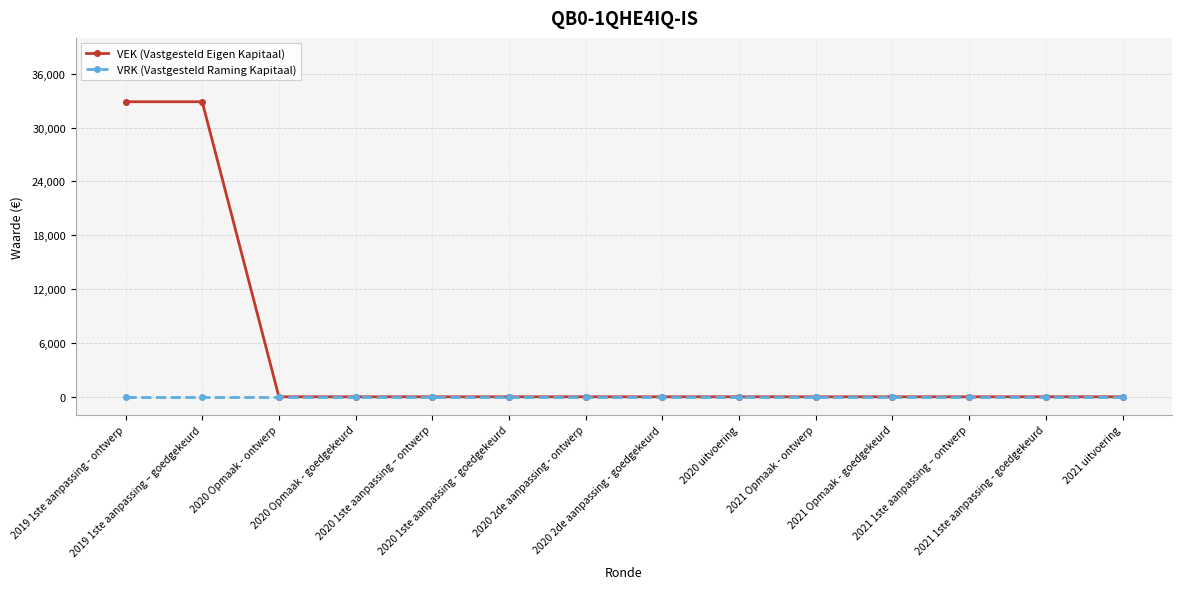

Reading left to right, list all the values displayed in this chart.

VEK (Vastgesteld Eigen Kapitaal): 32882	32882	0	0	0	0	0	0	0	0	0	0	0	0
VRK (Vastgesteld Raming Kapitaal): 0	0	0	0	0	0	0	0	0	0	0	0	0	0